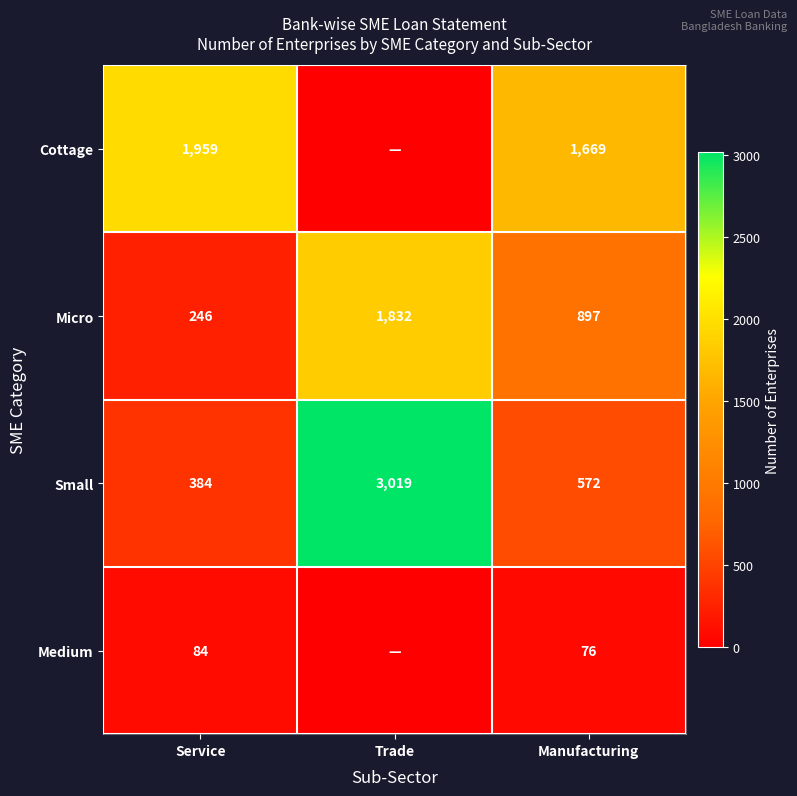

What is the sum of the Small values at Trade and Manufacturing?

3591